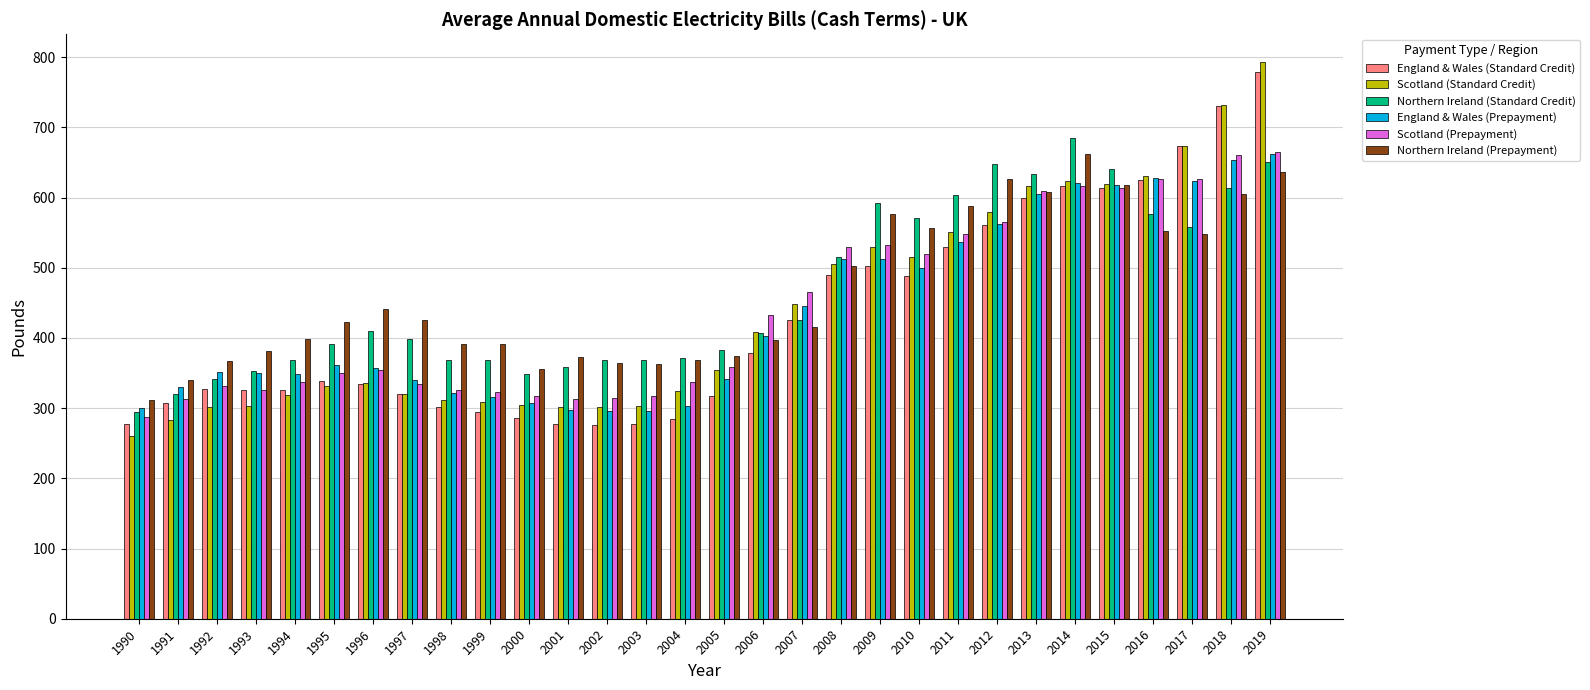

What is the approximate value of Northern Ireland (Standard Credit) at 2001?

359